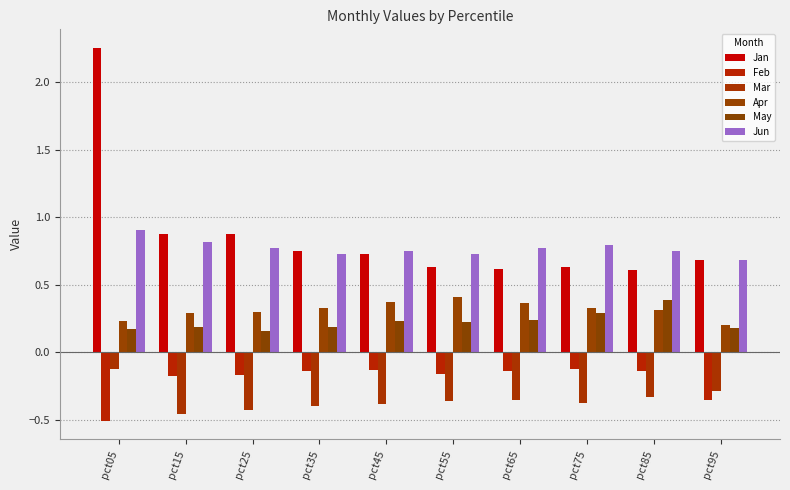

Reading left to right, transcribe all the data shown in this chart.

Jan: 2.3	0.9	0.9	0.8	0.7	0.6	0.6	0.6	0.6	0.7
Feb: -0.5	-0.2	-0.2	-0.1	-0.1	-0.2	-0.1	-0.1	-0.1	-0.4
Mar: -0.1	-0.5	-0.4	-0.4	-0.4	-0.4	-0.4	-0.4	-0.3	-0.3
Apr: 0.2	0.3	0.3	0.3	0.4	0.4	0.4	0.3	0.3	0.2
May: 0.2	0.2	0.2	0.2	0.2	0.2	0.2	0.3	0.4	0.2
Jun: 0.9	0.8	0.8	0.7	0.8	0.7	0.8	0.8	0.7	0.7